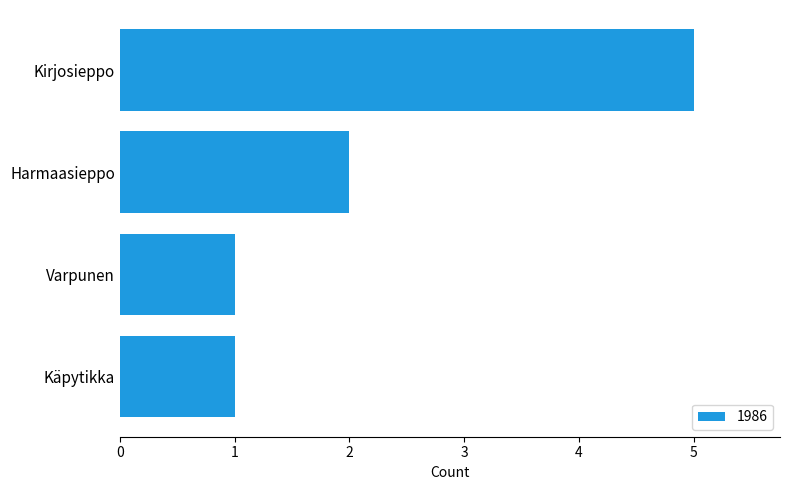

Which category has the highest value across all series?

Kirjosieppo